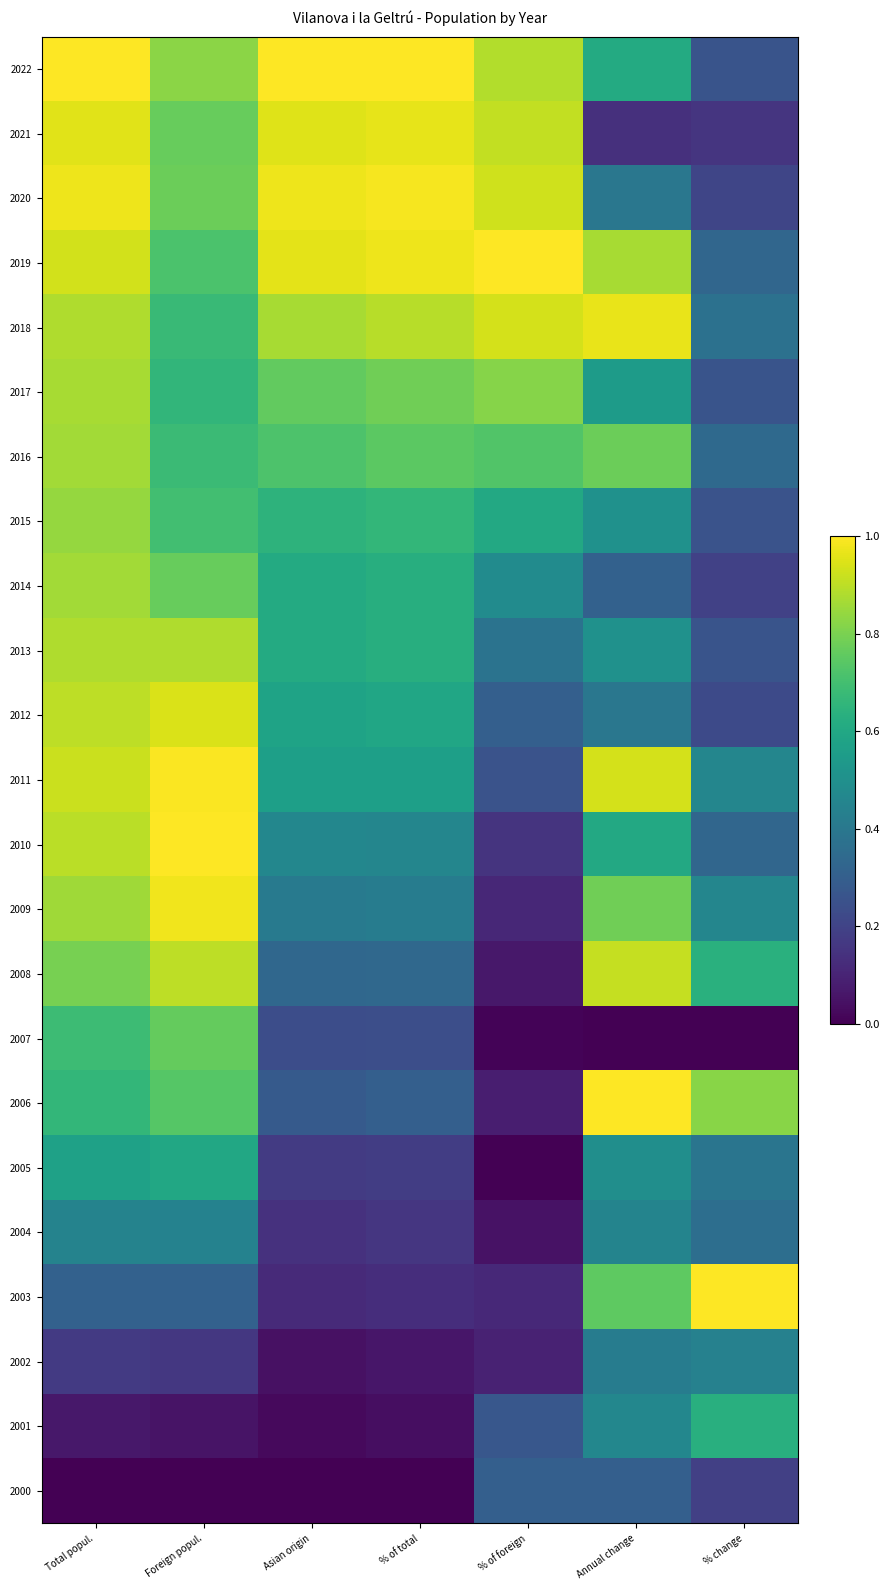

Which series has the largest range (max minus min)?

2006